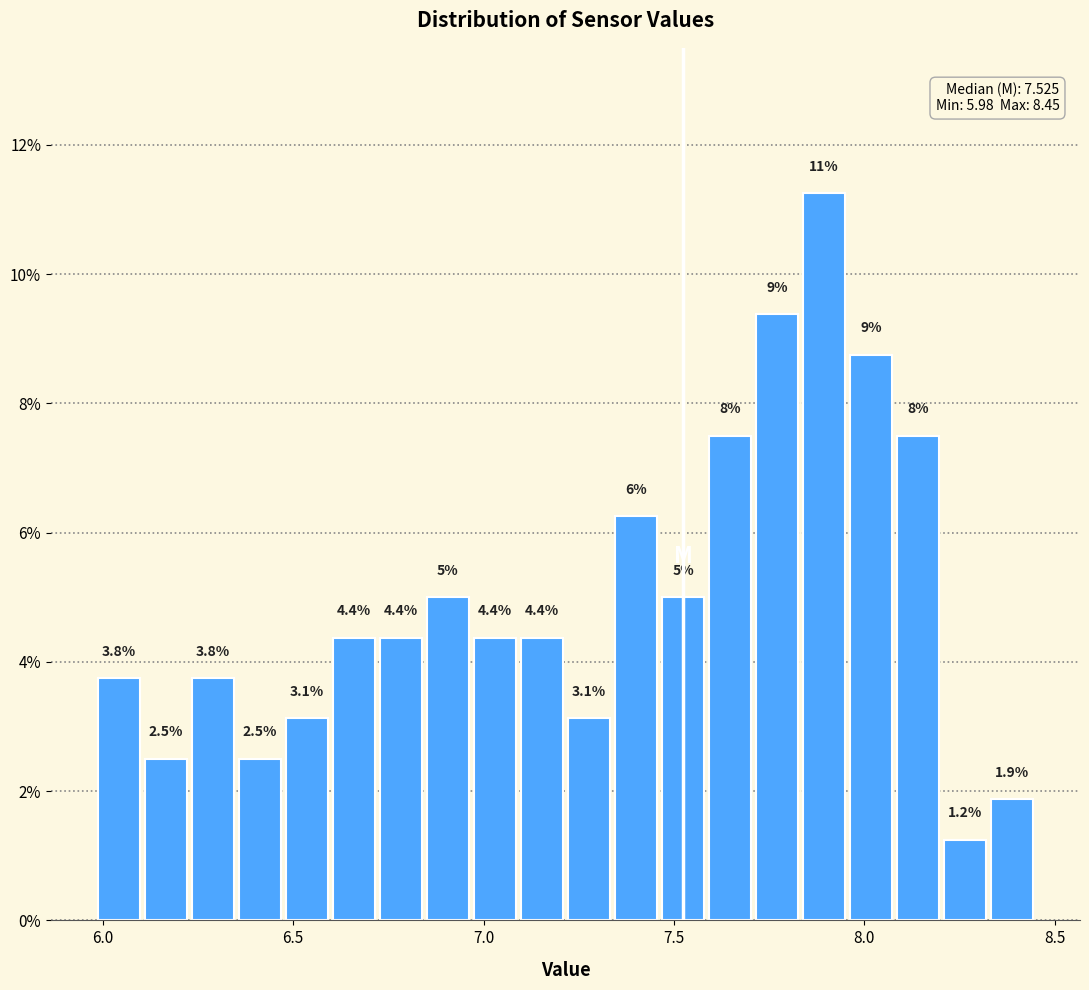

Around what value on the x-axis is the tallest bar? Give the approximate position of its centre, as read against the axis.

7.90